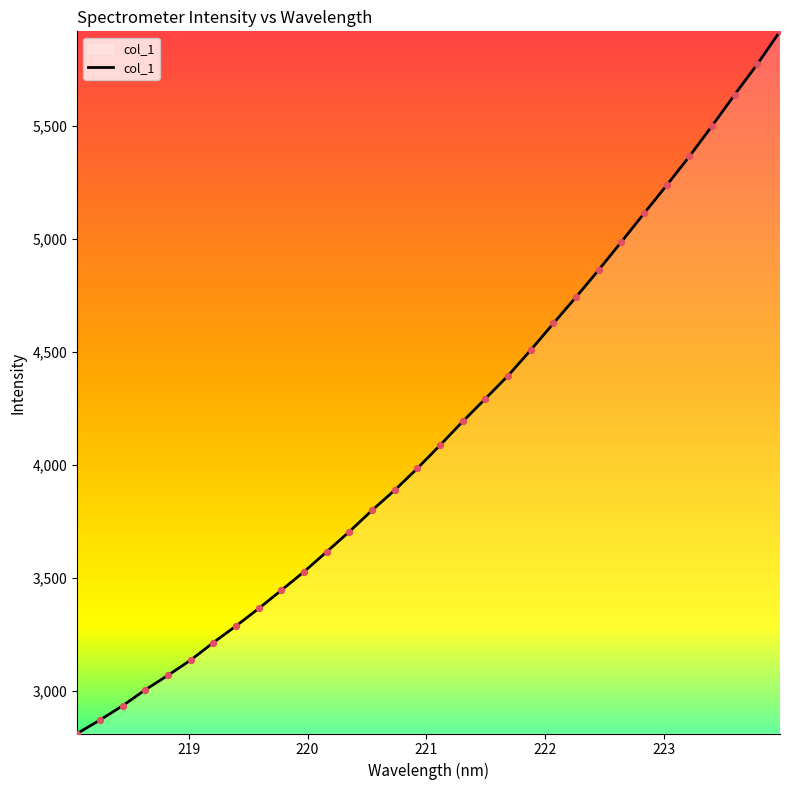

What is the difference between the maximum and minimum values?

3104.1